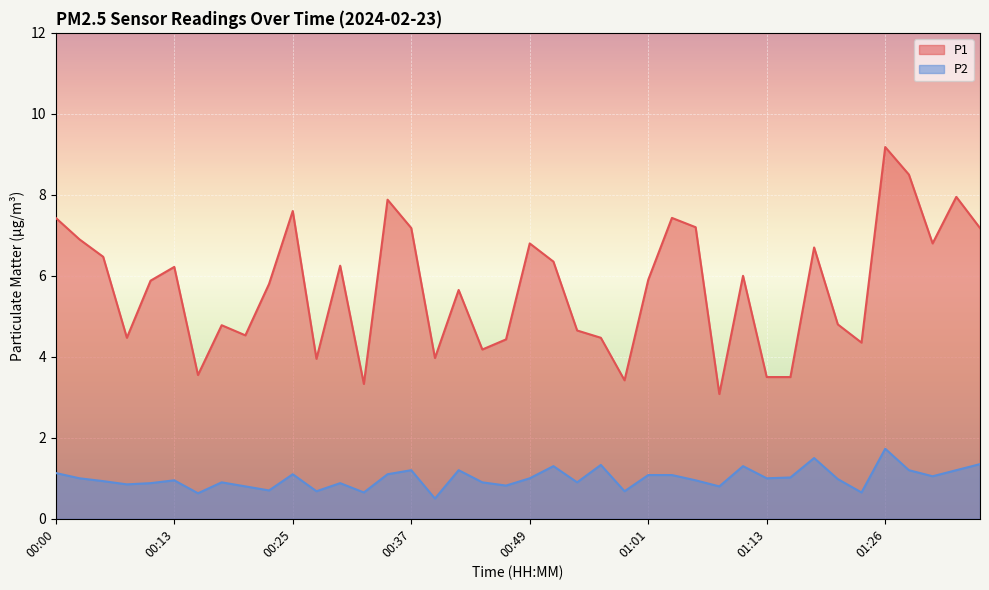

Which has a higher value, 00:44 or 01:30?

01:30